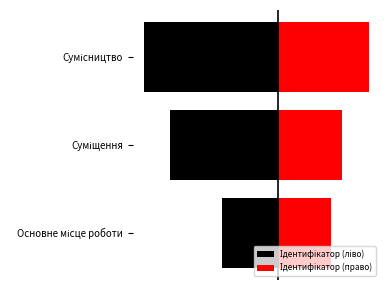

At how many categories does at least one series exceed -5?

3